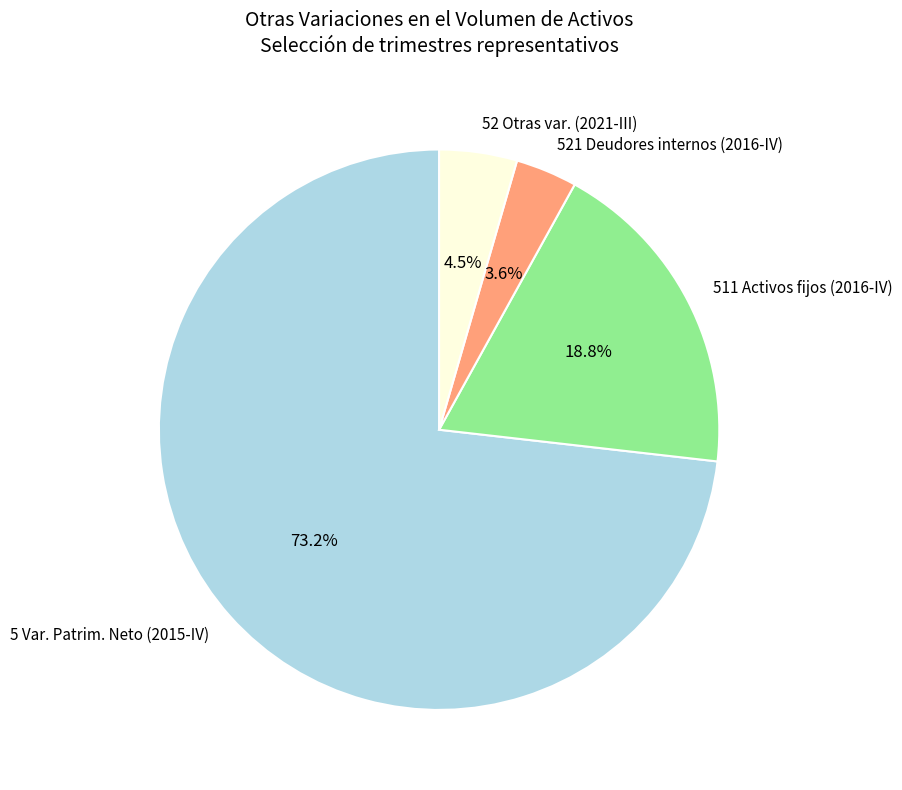

How much of the chart is everything except 511 Activos fijos (2016-IV)?

81.2%